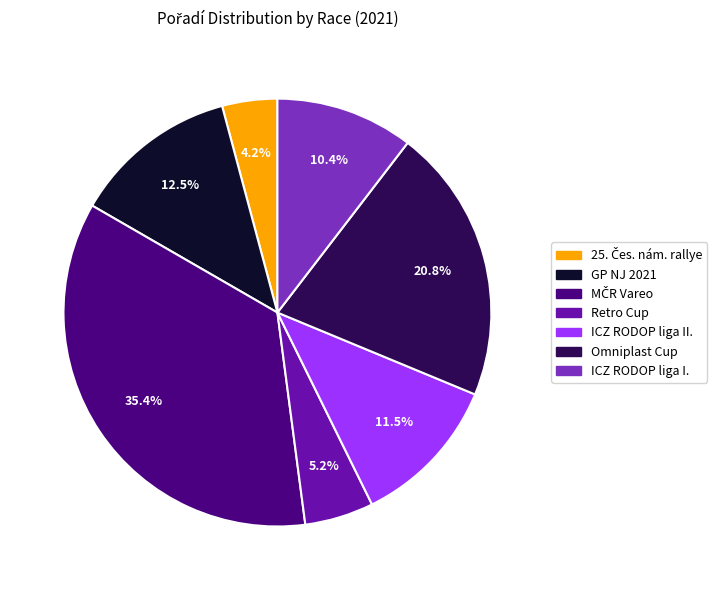

Does any single category account for the majority?

No